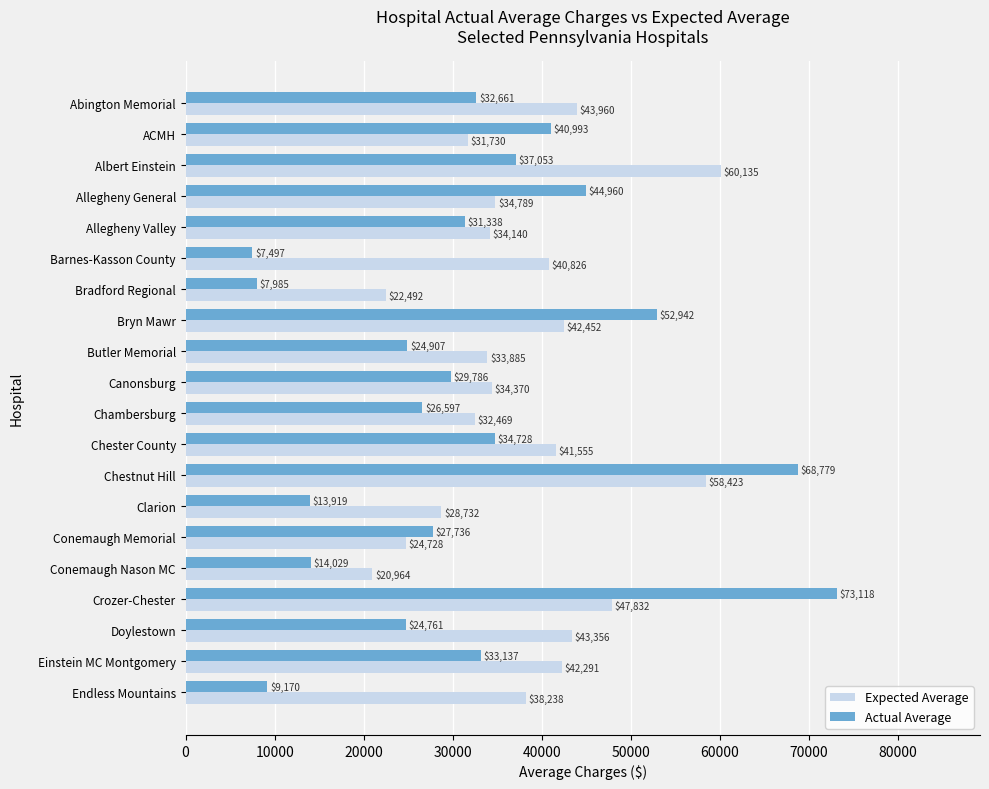

The Actual Average series shows 52942 at Bryn Mawr. True or false?

True